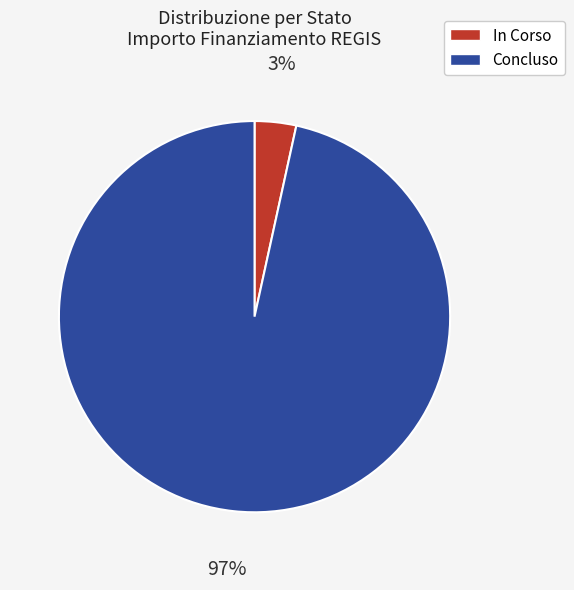

Which category has the biggest portion of the pie?

Concluso